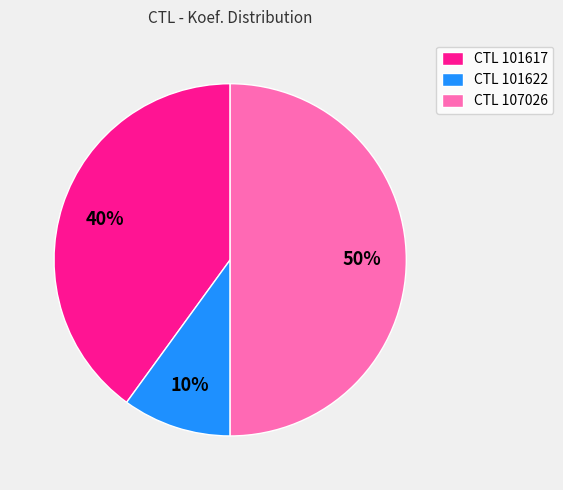

To the nearest percent, what is the difference between the largest and smallest slice percentages?

40%